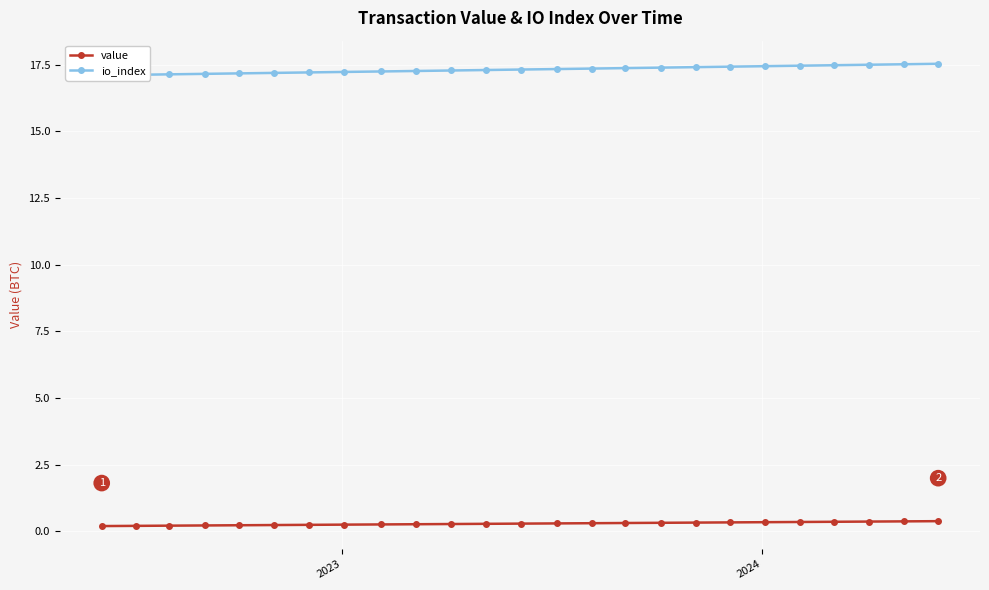

How many value values are between 0 and 1?

25